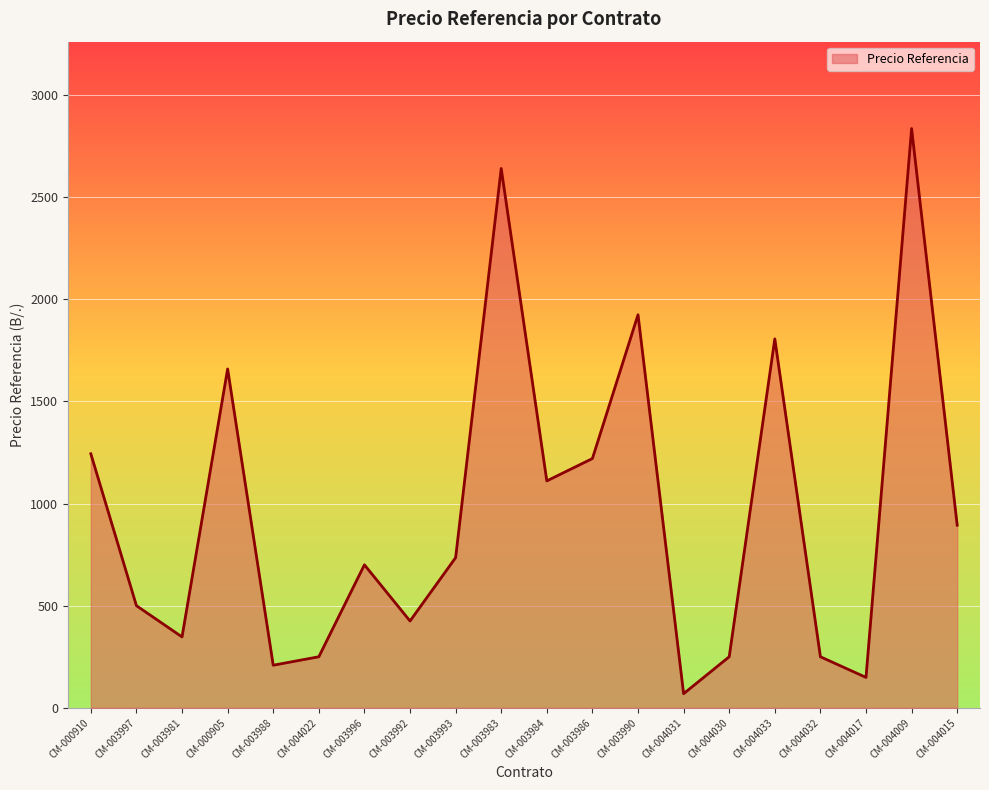

What value does the data have at CM-003996?

700.0